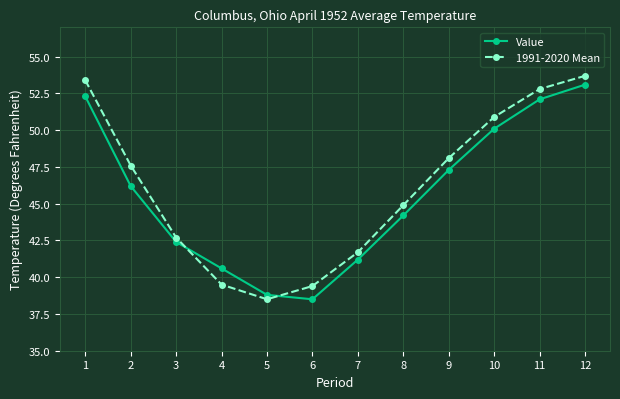

What is the spread (max minus min) of values at 11?

0.7